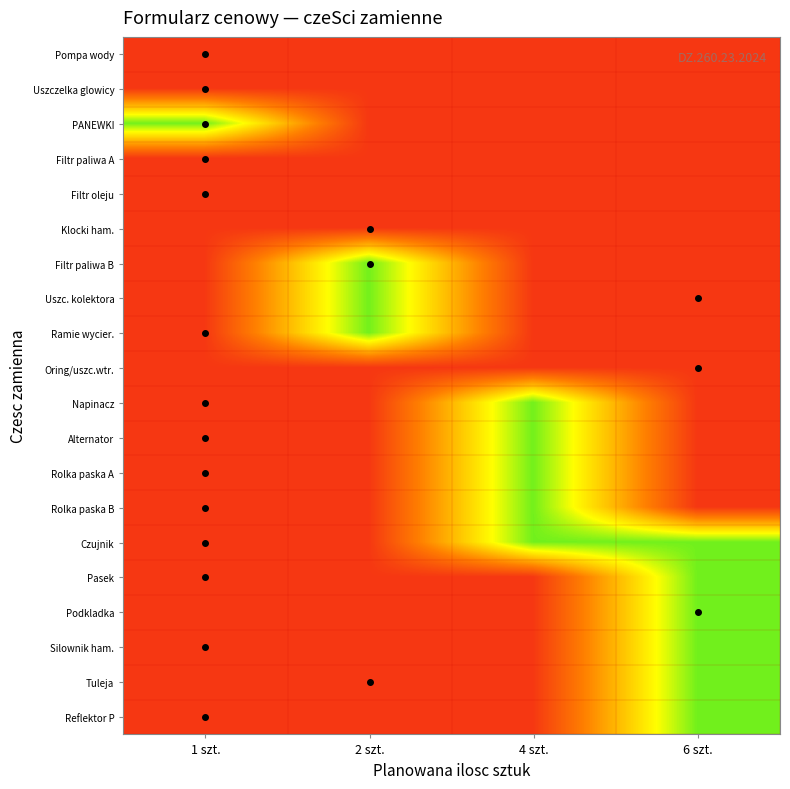

Rank the series by their maximum value, from highest to lowest.

PANEWKI, Filtr paliwa B, Uszc. kolektora, Ramie wycier., Napinacz, Alternator, Rolka paska A, Rolka paska B, Czujnik, Pasek, Podkladka, Silownik ham., Tuleja, Reflektor P, Pompa wody, Uszczelka glowicy, Filtr paliwa A, Filtr oleju, Klocki ham., Oring/uszc.wtr.